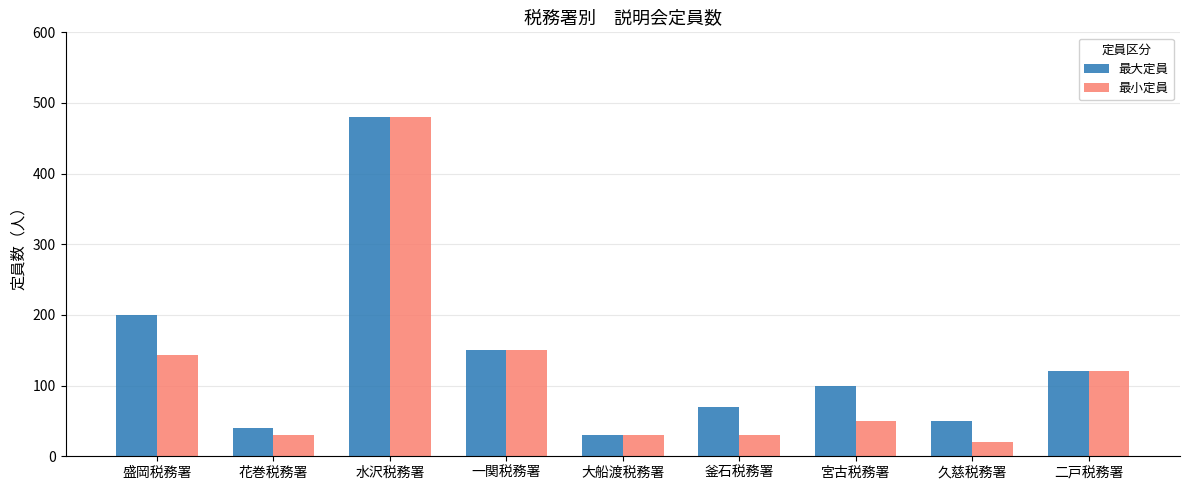

True or false: 最大定員 has a value of 480 at 水沢税務署.

True